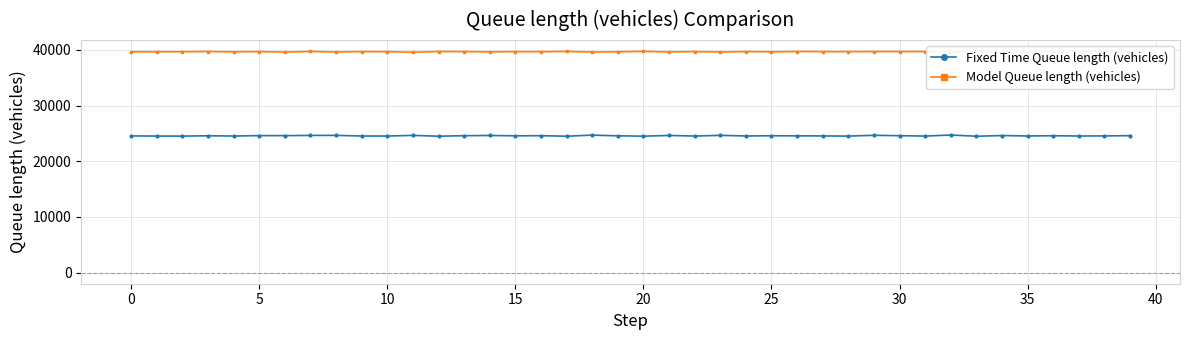

How many lines are shown in the chart?

2